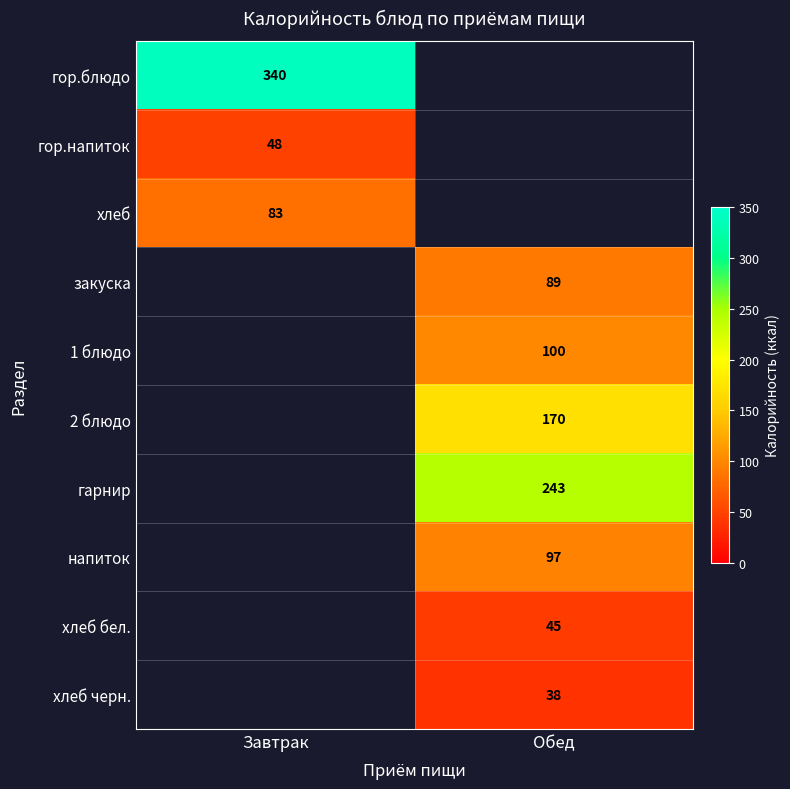

Is it true that хлеб бел. equals 45 at Обед?

True